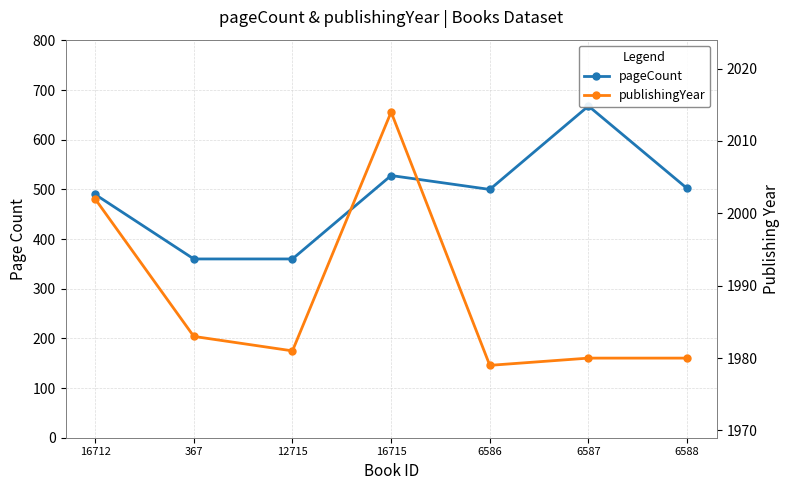

What is the highest value of the pageCount series?

668